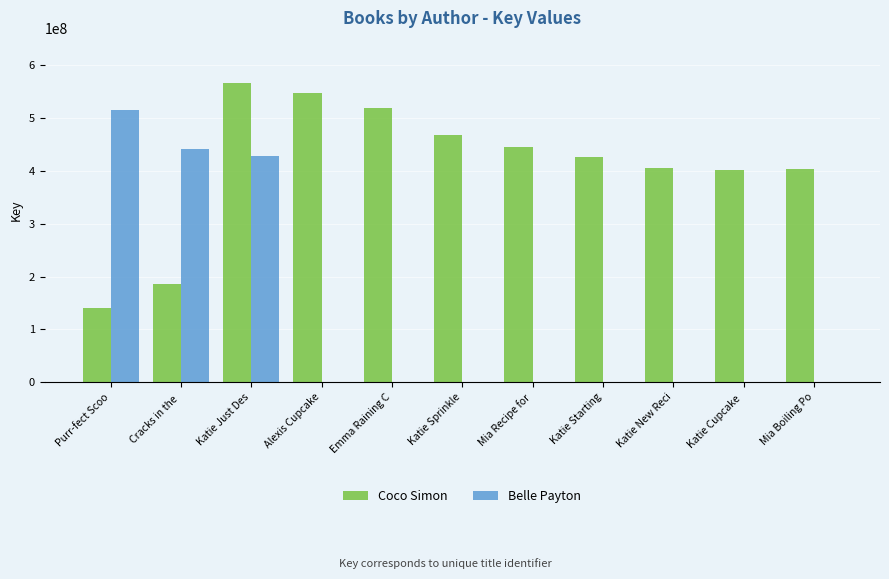

True or false: Belle Payton has a value of -199808162 at Katie Starting.

False